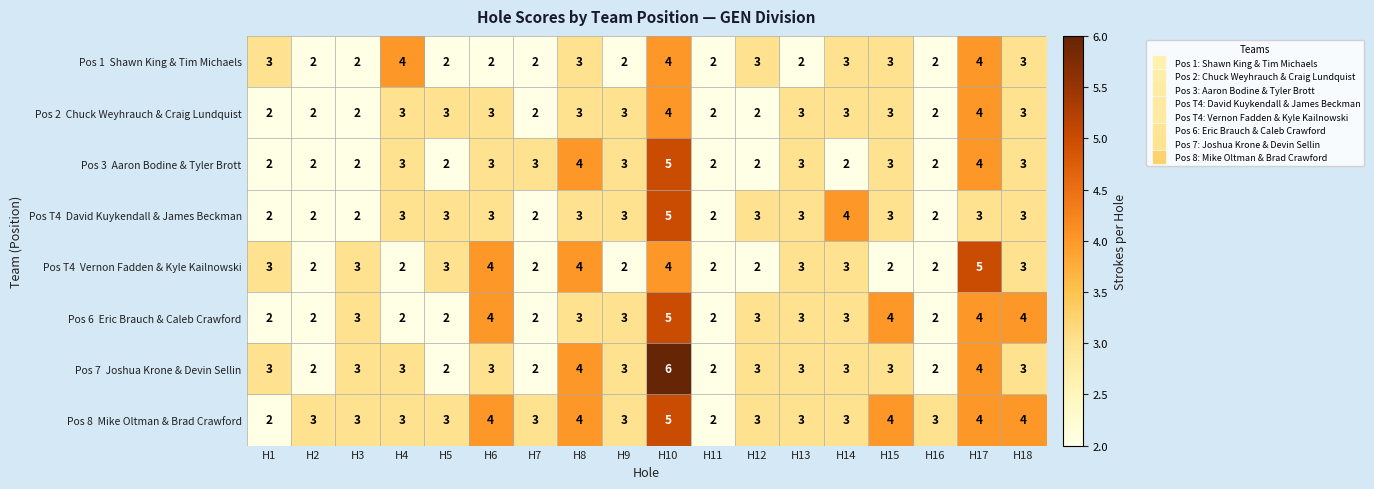

Which label corresponds to the largest value in the chart?

H10